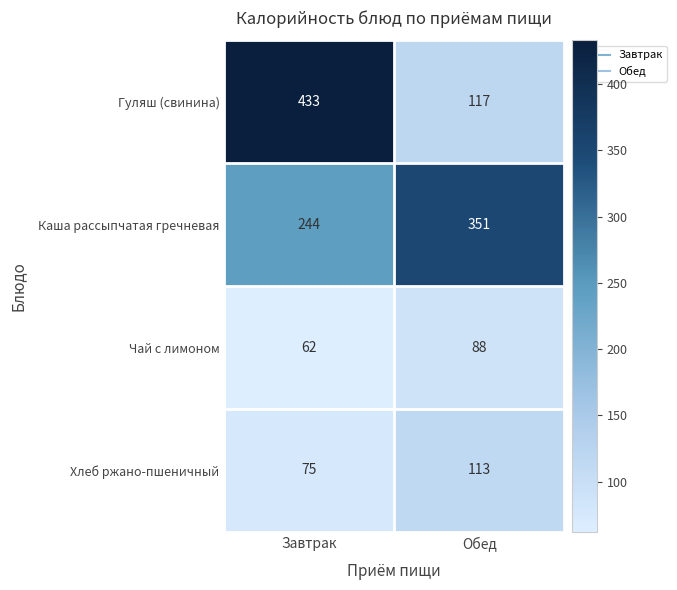

What is the average value of the Чай с лимоном series?

75